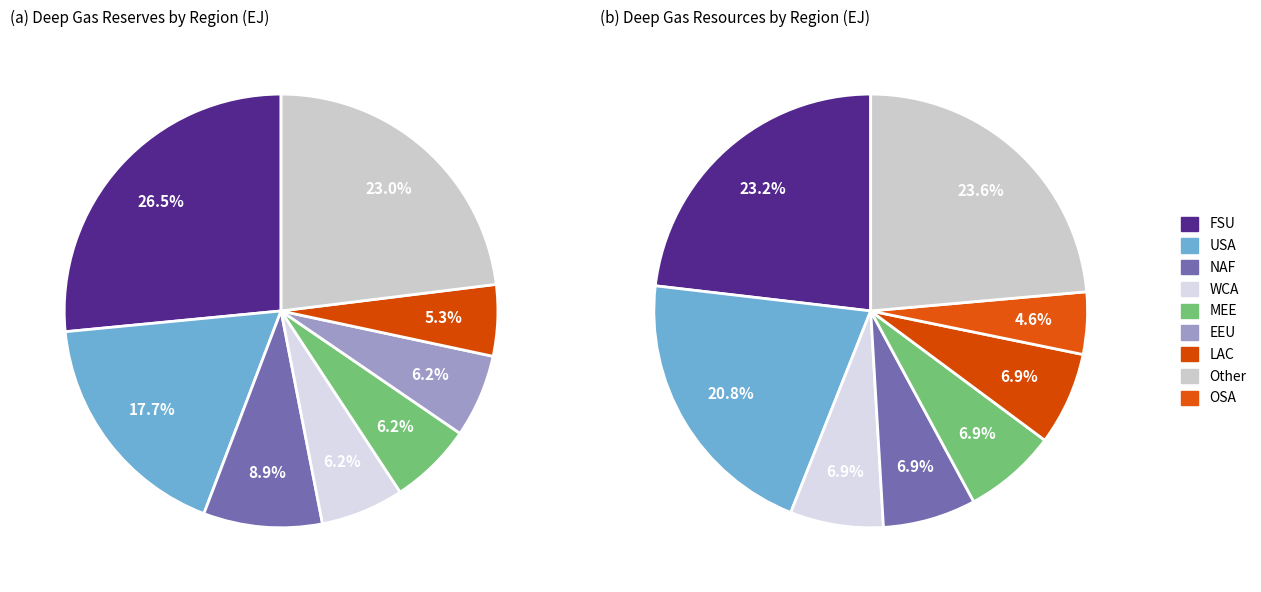

Rank the series by their maximum value, from lowest to highest.

Resources (EJ), Reserves (EJ)